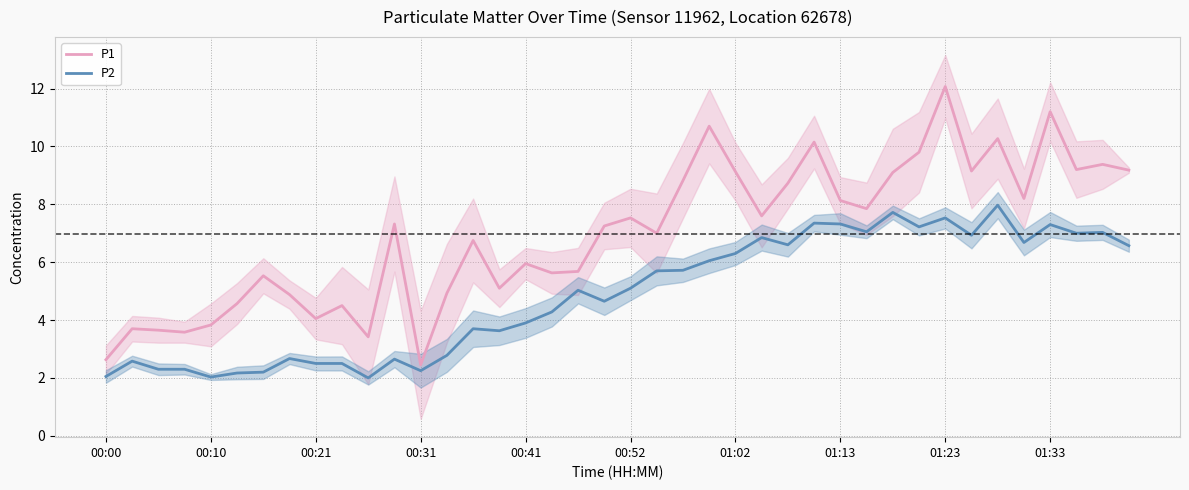

Is it true that P1 equals 10.3 at 34?

True